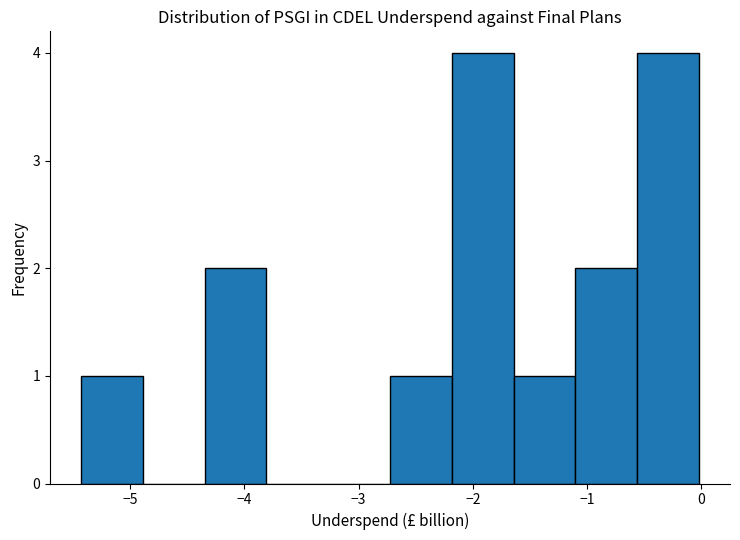

Reading left to right, transcribe this chart: for each bar, give the range it covers on the x-axis and its height. Neither the bar edges nor the heights are printed on the chart, so give them approximately, as read against the axes.

-5.4 to -4.9: 1
-4.9 to -4.3: 0
-4.3 to -3.8: 2
-3.8 to -3.3: 0
-3.3 to -2.7: 0
-2.7 to -2.2: 1
-2.2 to -1.6: 4
-1.6 to -1.1: 1
-1.1 to -0.6: 2
-0.6 to 0.0: 4